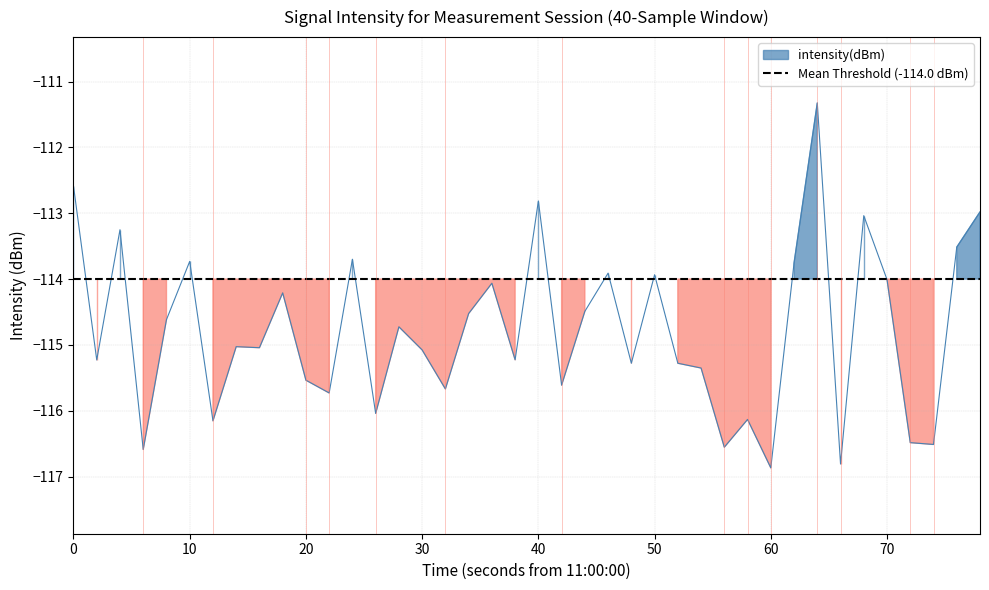

How many points are lower than both their immediate neighbors (excluding endpoints)?

14